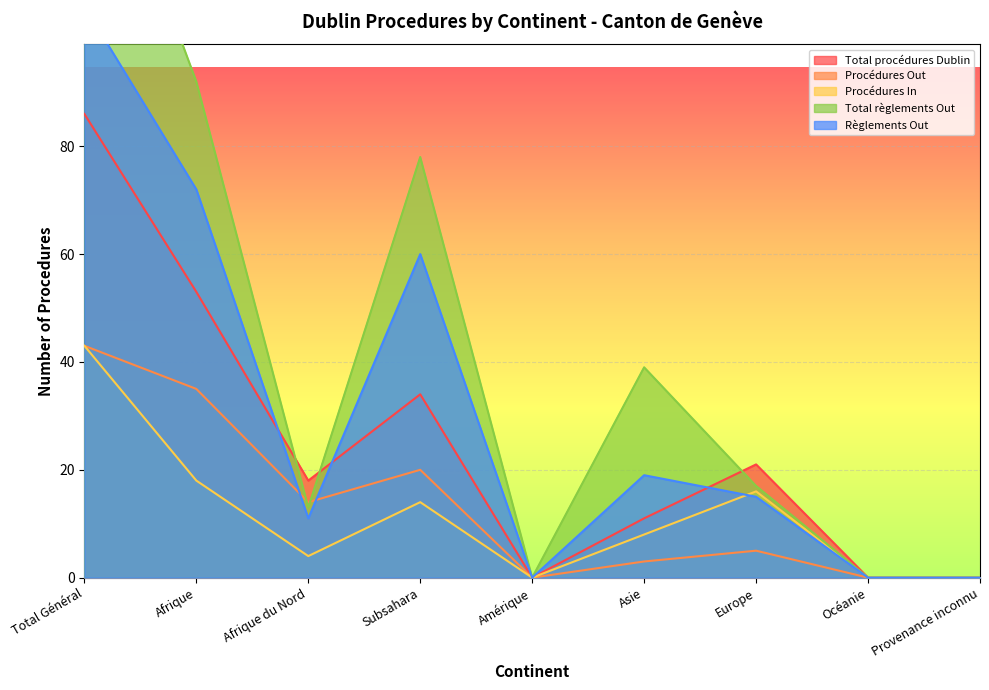

What is the spread (max minus min) of values at Afrique?

74